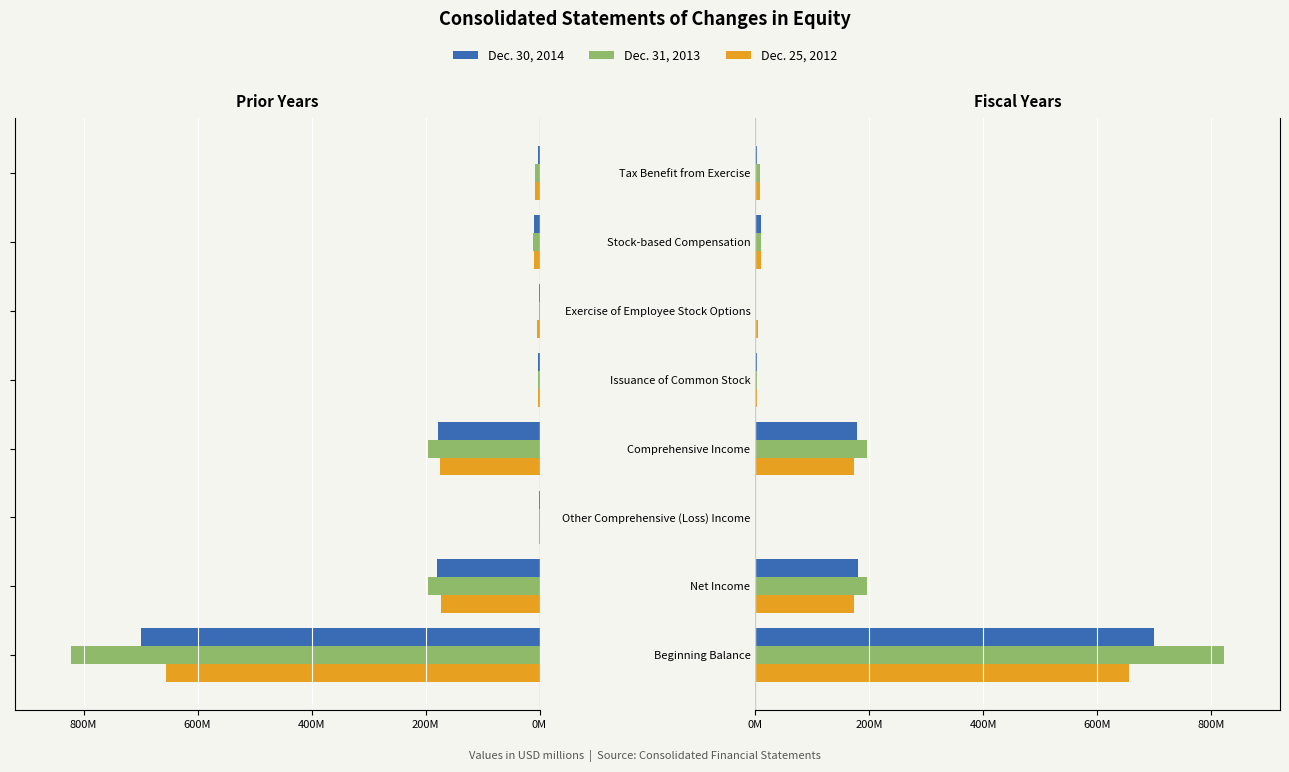

How many data points in Dec. 25, 2012 are above 9?

4